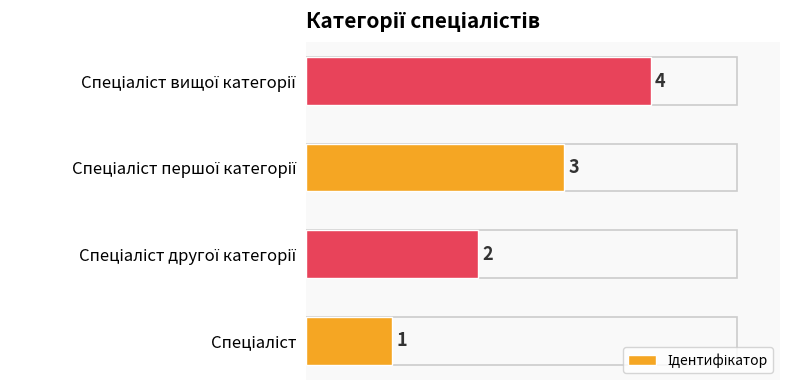

What is the sum of all values?

10